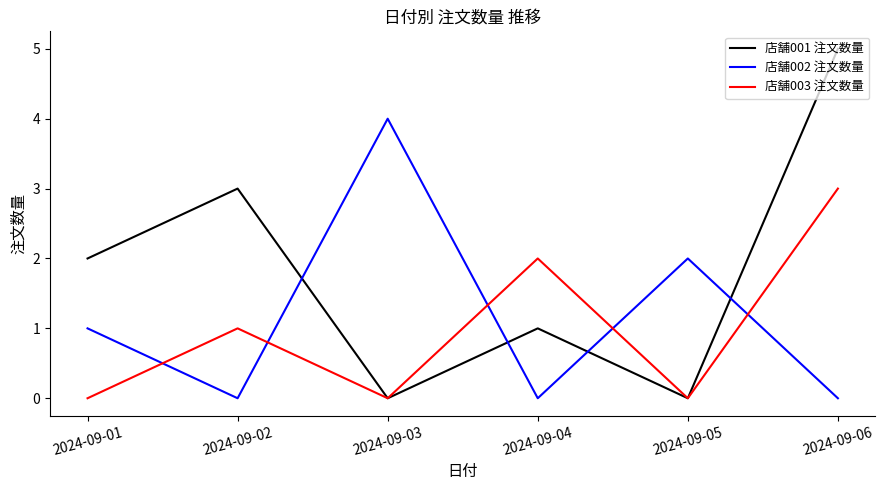

What is the average value of the 店舗001 注文数量 series?

2